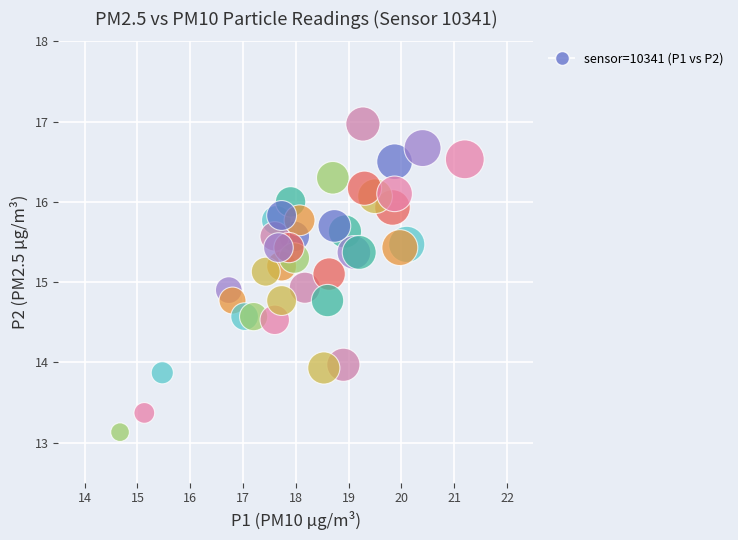

What is the range of X values (max minus min)?

6.5